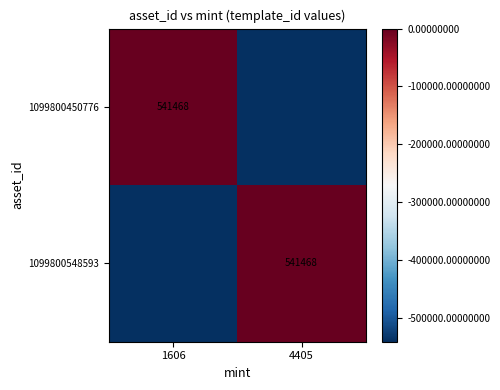

True or false: 1099800450776 has a value of 320336 at 1606.

False